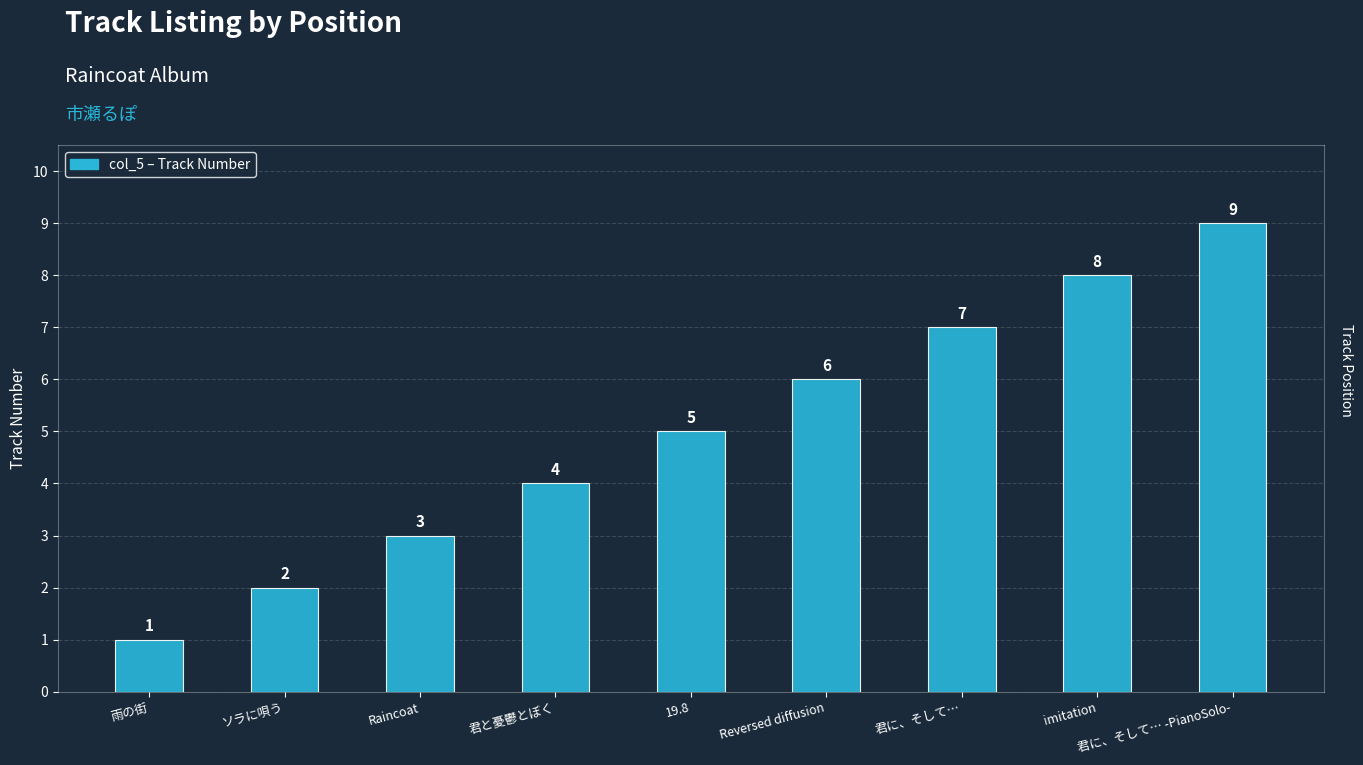

Rank the categories by value from lowest to highest.

雨の街, ソラに唄う, Raincoat, 君と憂鬱とぼく, 19.8, Reversed diffusion, 君に、そして…, imitation, 君に、そして… -PianoSolo-